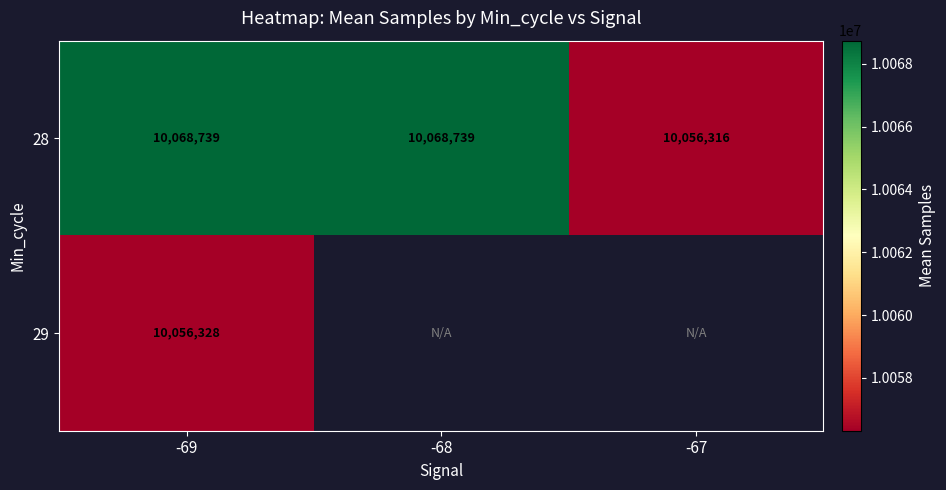

What is the spread (max minus min) of values at -69?

12411.0